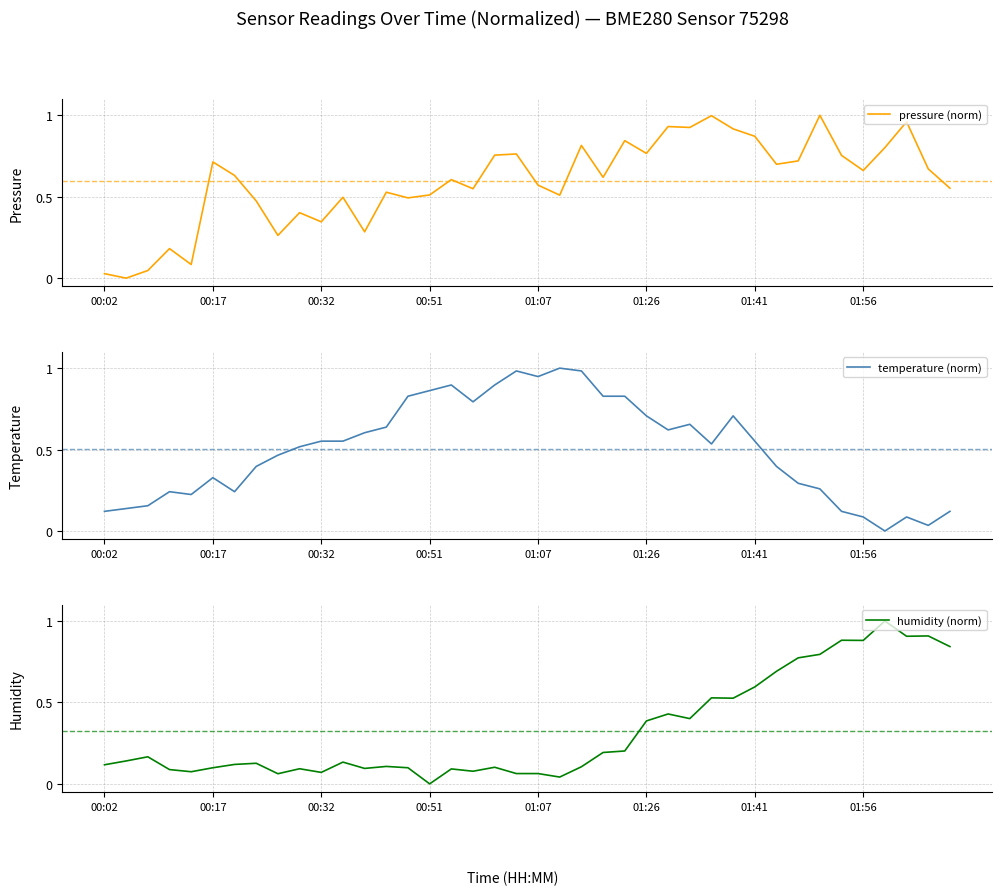

At which label does humidity (norm) reach its minimum?

00:51